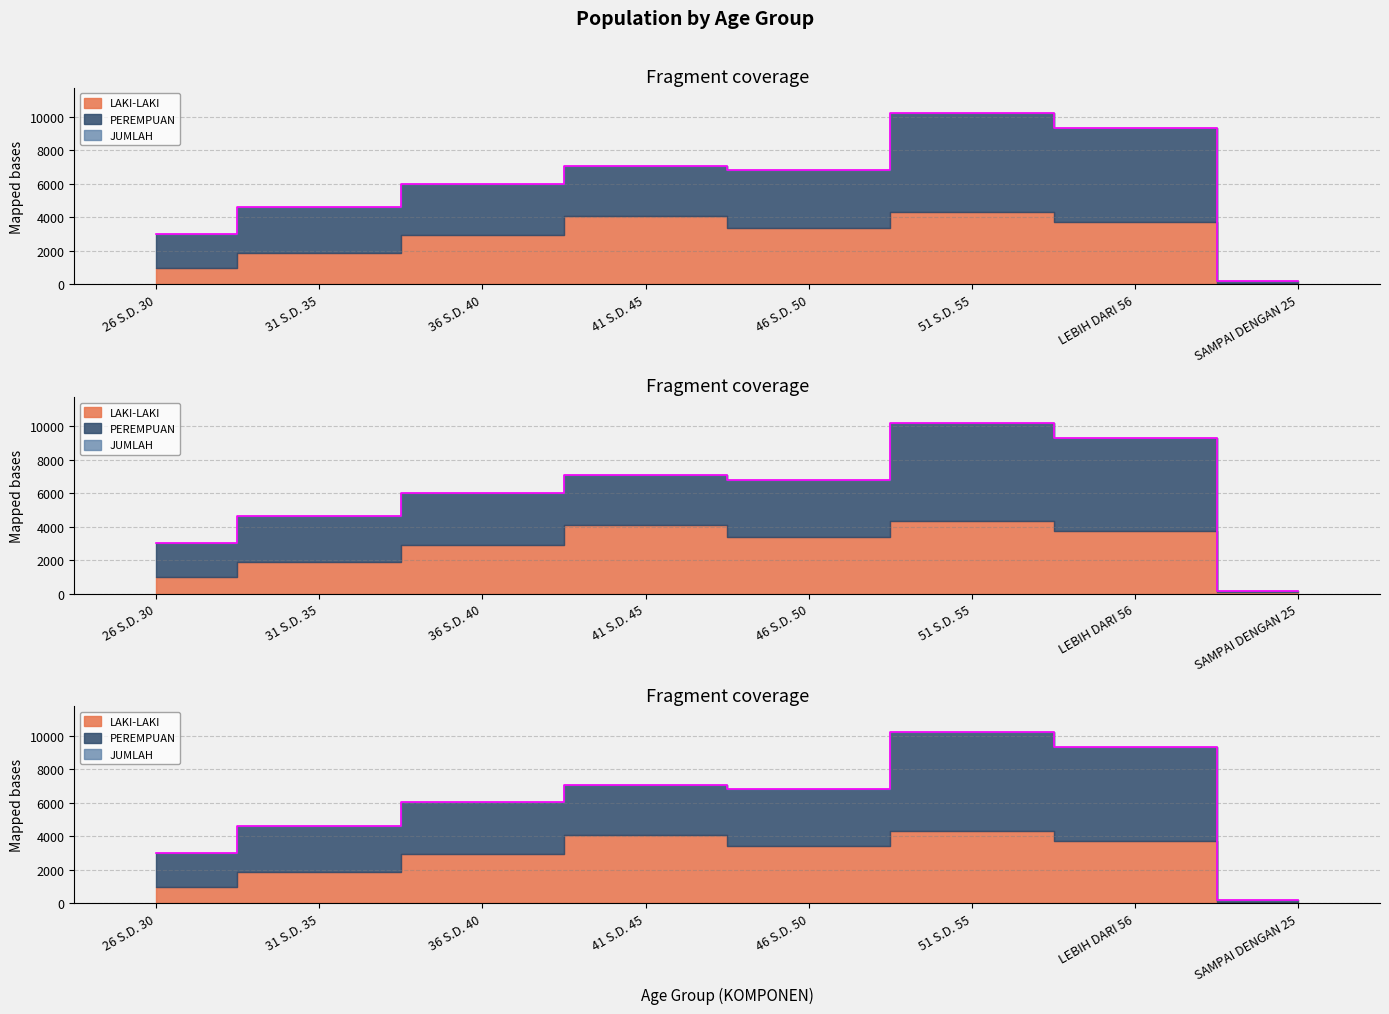

Rank the series by their maximum value, from highest to lowest.

JUMLAH, PEREMPUAN, LAKI-LAKI